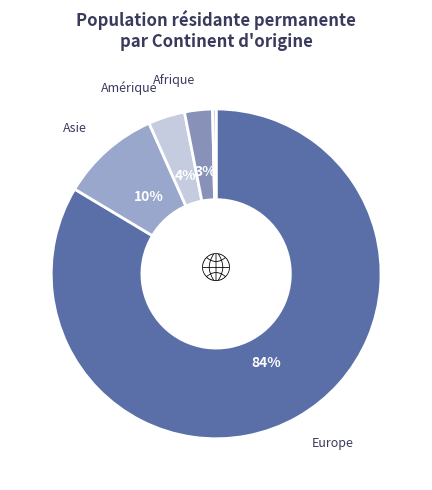

What is the smallest slice in the pie chart?

Océanie